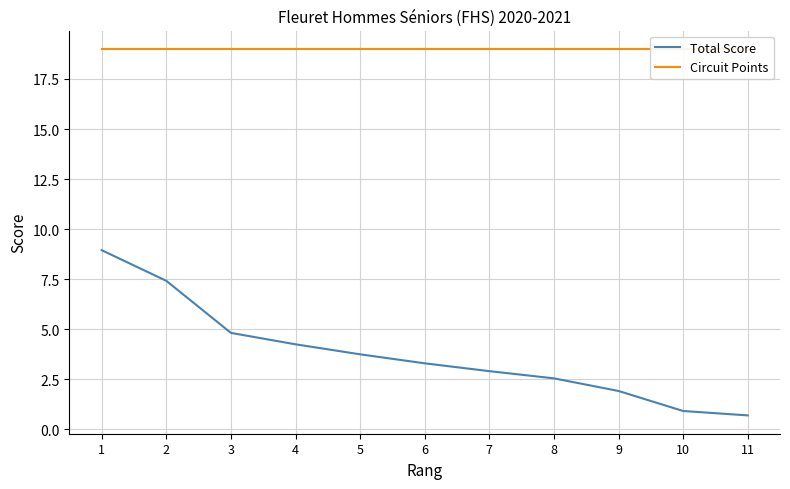

Reading left to right, transcribe all the data shown in this chart.

Total Score: 8.9	7.4	4.8	4.2	3.8	3.3	2.9	2.5	1.9	0.9	0.7
Circuit Points: 19.0	19.0	19.0	19.0	19.0	19.0	19.0	19.0	19.0	19.0	19.0